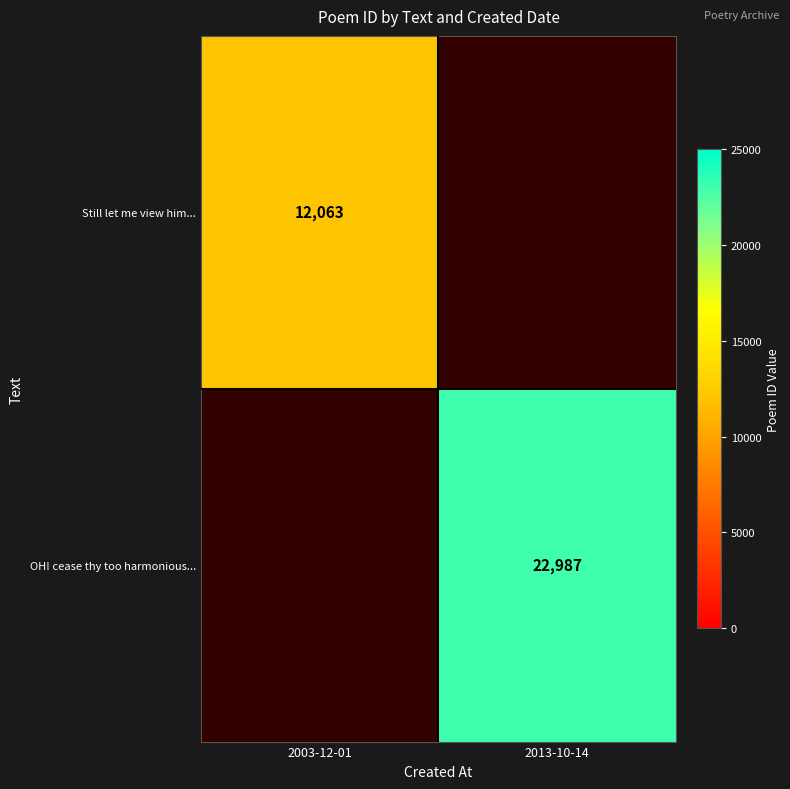

Which category has the lowest value across all series?

2003-12-01